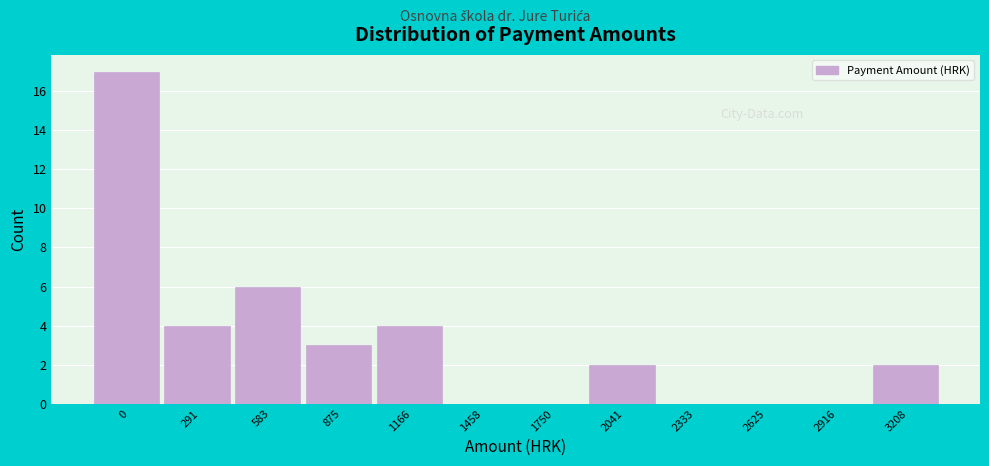

Reading left to right, extract all data points from this chart.

0=17	291=4	583=6	875=3	1166=4	1458=0	1750=0	2041=2	2333=0	2625=0	2916=0	3208=2